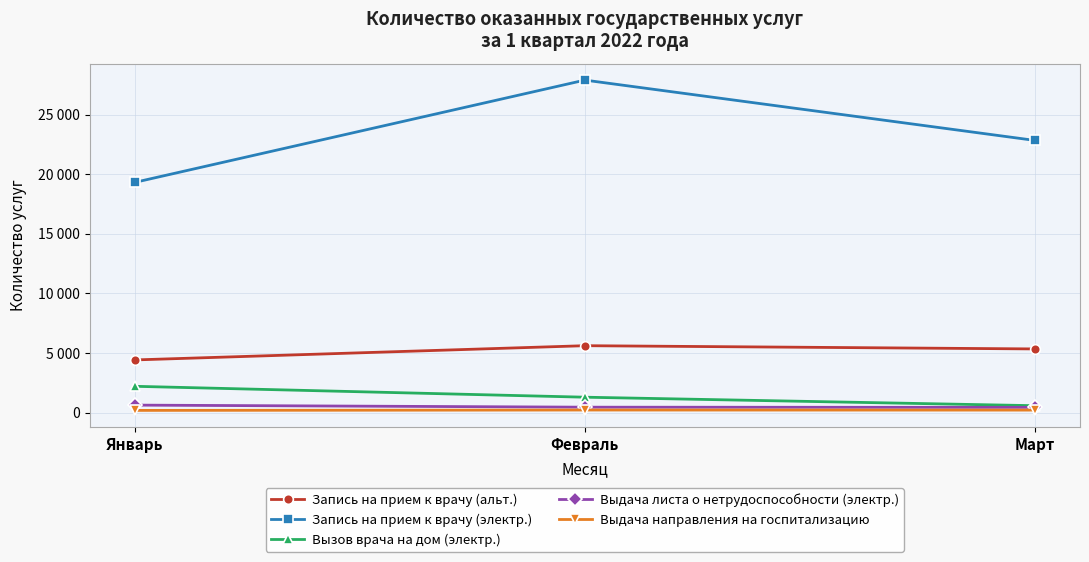

Does the chart have visible grid lines?

Yes